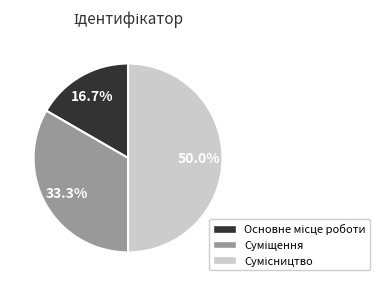

How many slices are in this pie chart?

3